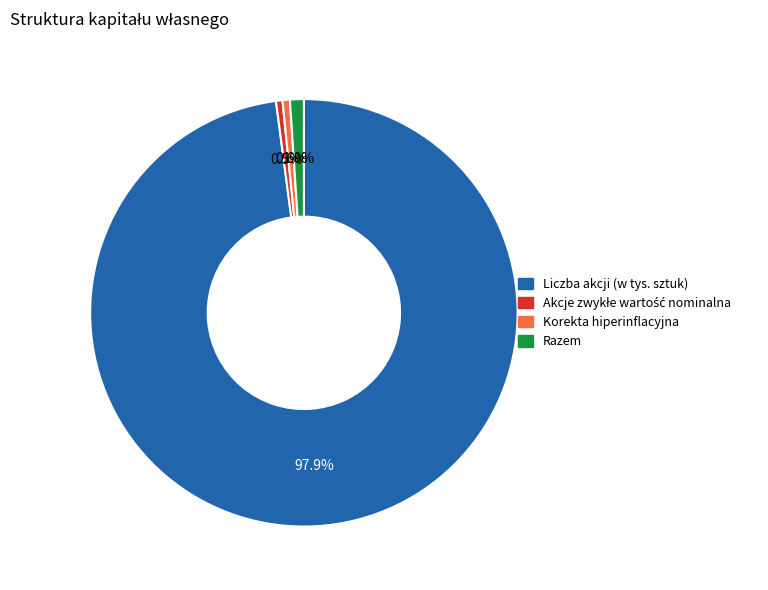

Is there a majority slice in this chart?

Yes